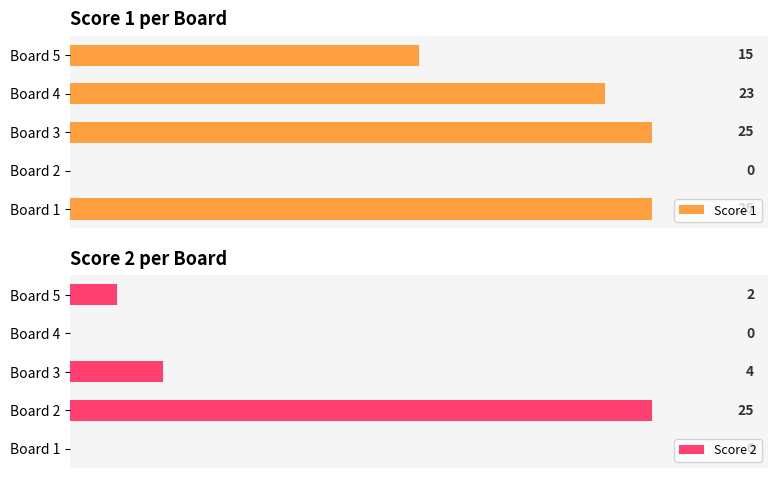

Are the bars grouped side by side (vs. stacked)?

Yes